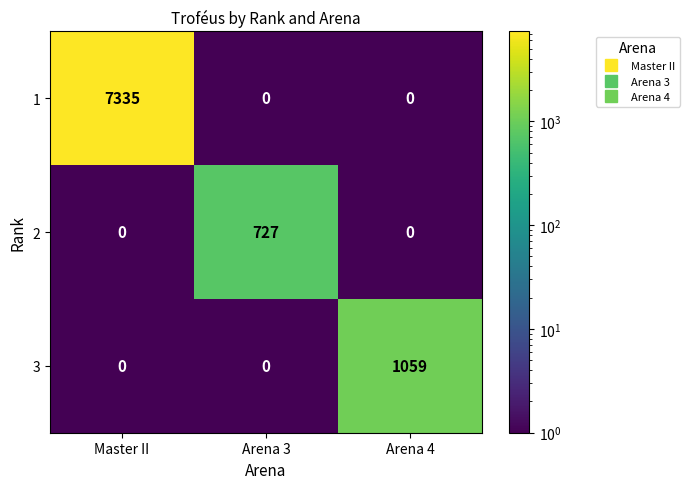

Which series changed the most between Arena 3 and Arena 4?

3